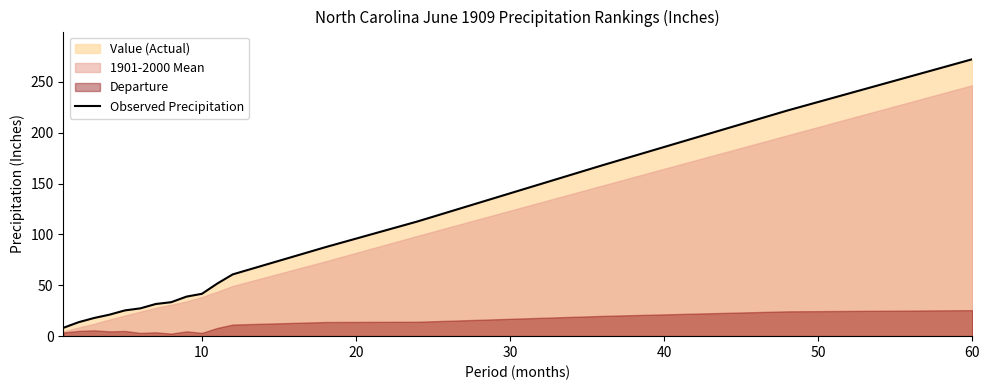

What is the minimum value shown in the chart?

8.2